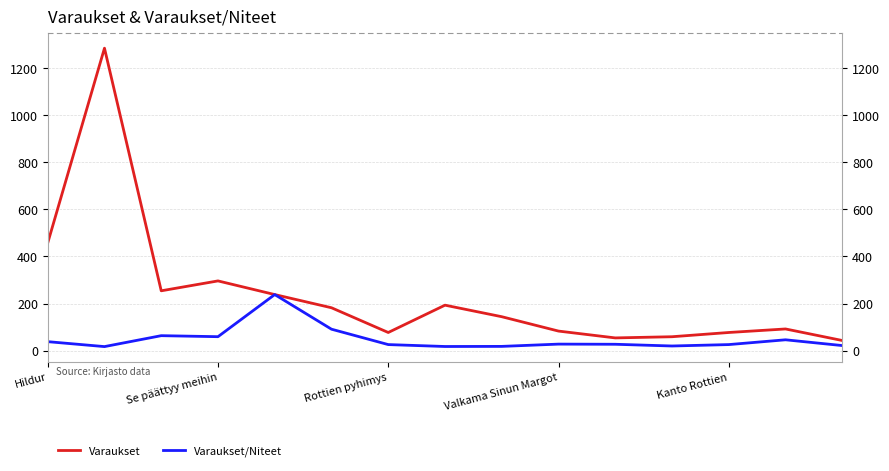

How many values in the Varaukset series exceed 144?

7